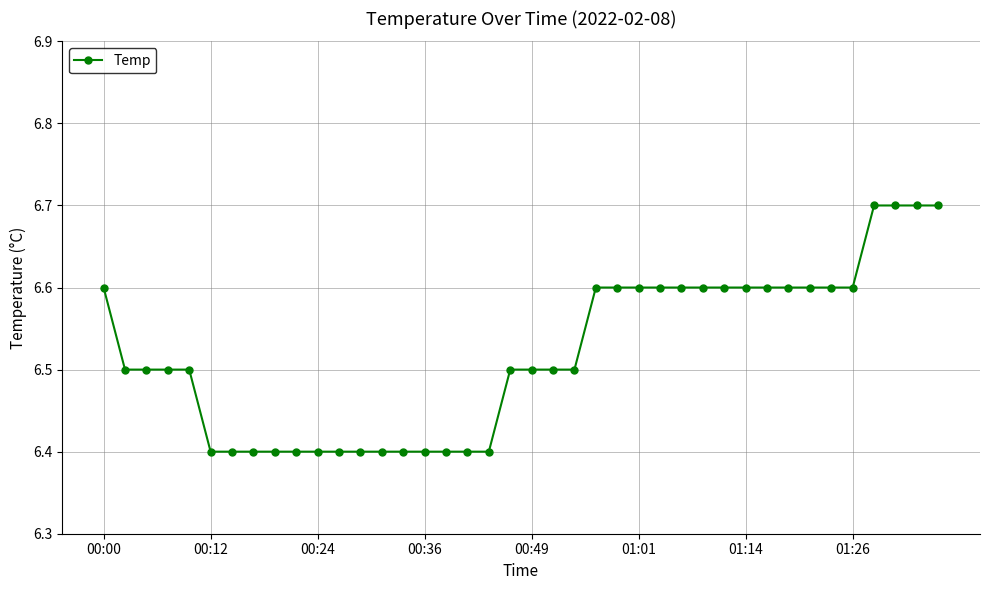

What is the average value?

6.5